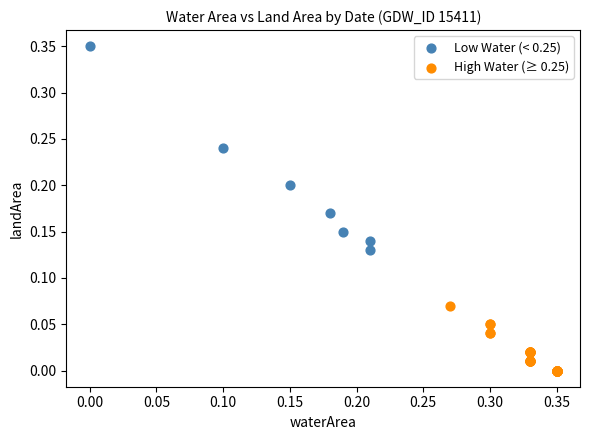

Which series has the widest spread of Y values?

Low Water (< 0.25)